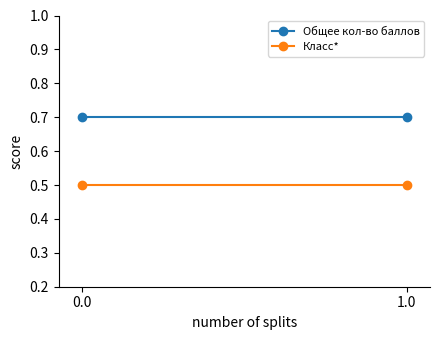

Which series has the largest total across all categories?

Общее кол-во баллов